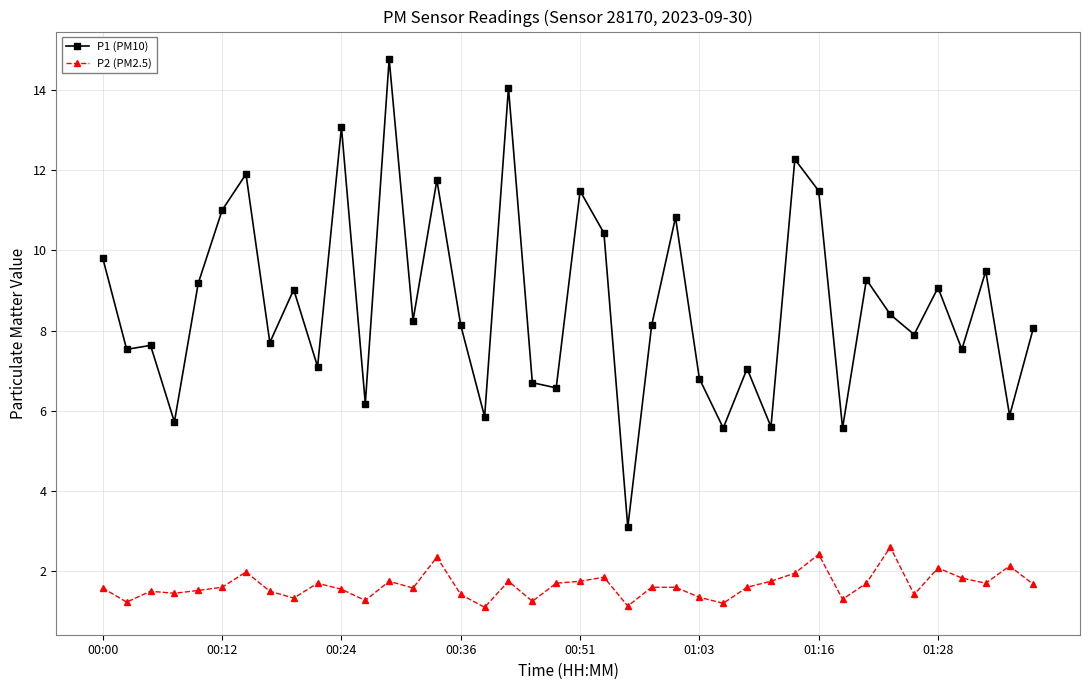

What is the difference between the maximum and minimum values in the P2 (PM2.5) series?

1.5